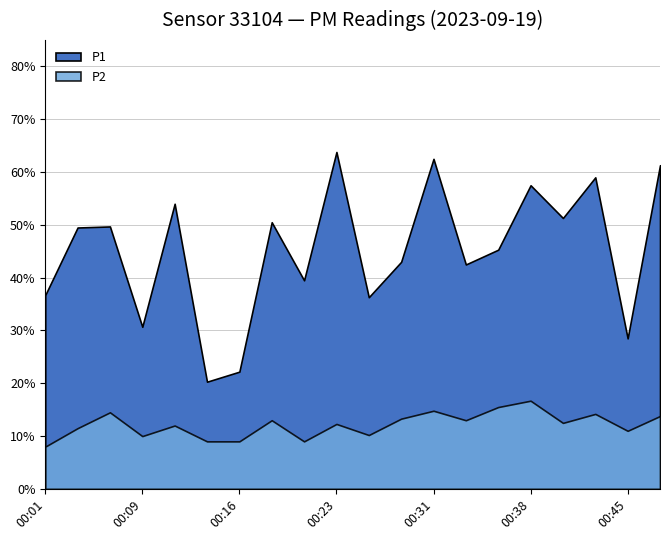

In P1, how many points are higher than both neighbors (excluding endpoints)?

7